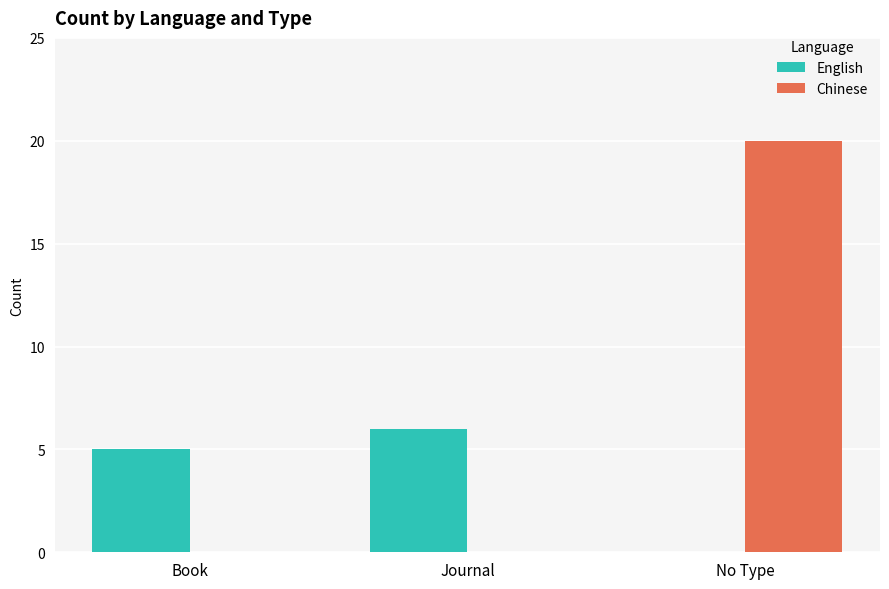

Count the number of data series in this chart.

2